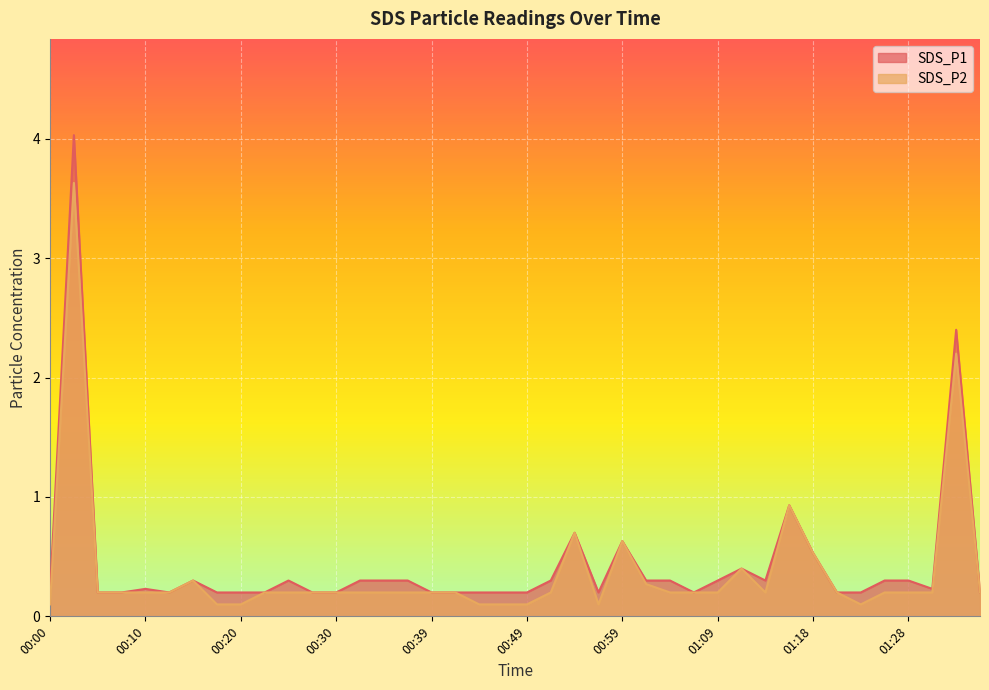

What are all the series names shown in the legend?

SDS_P1, SDS_P2